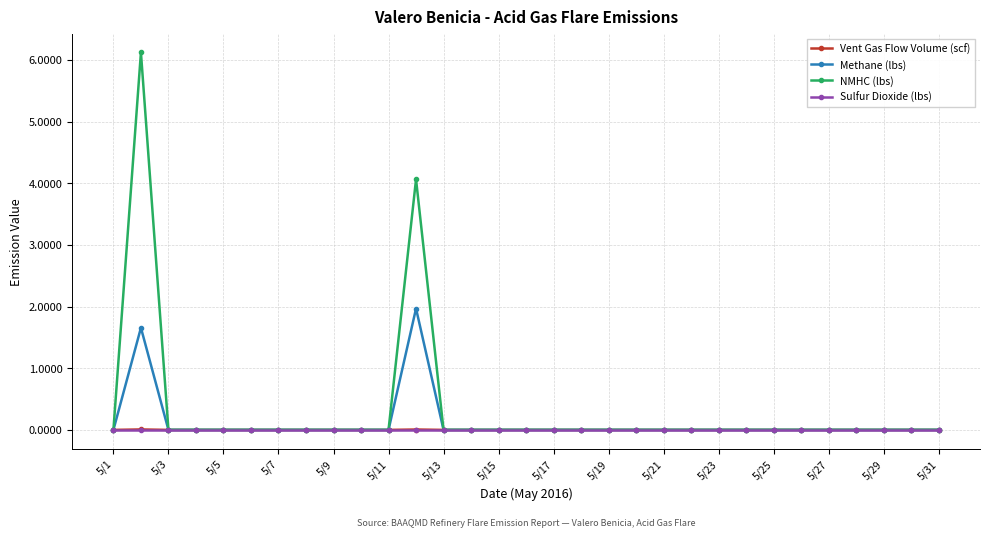

True or false: NMHC (lbs) has more than 1 points higher than both neighbors.

True